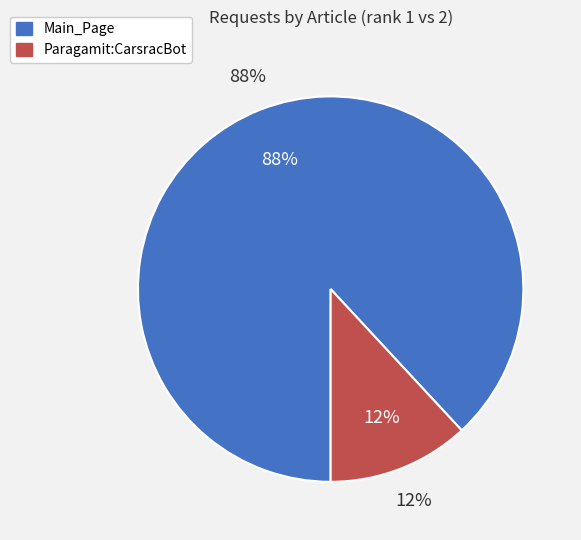

Count the number of slices in the pie.

2